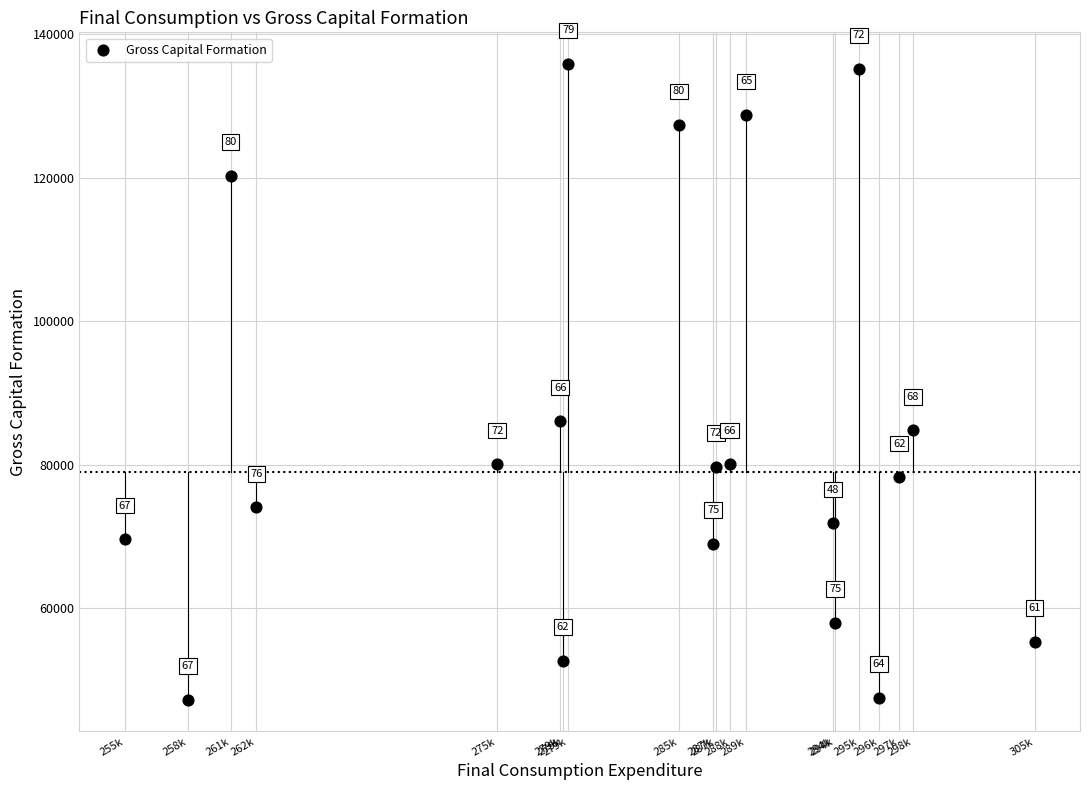

What is the range of X values (max minus min)?

50075